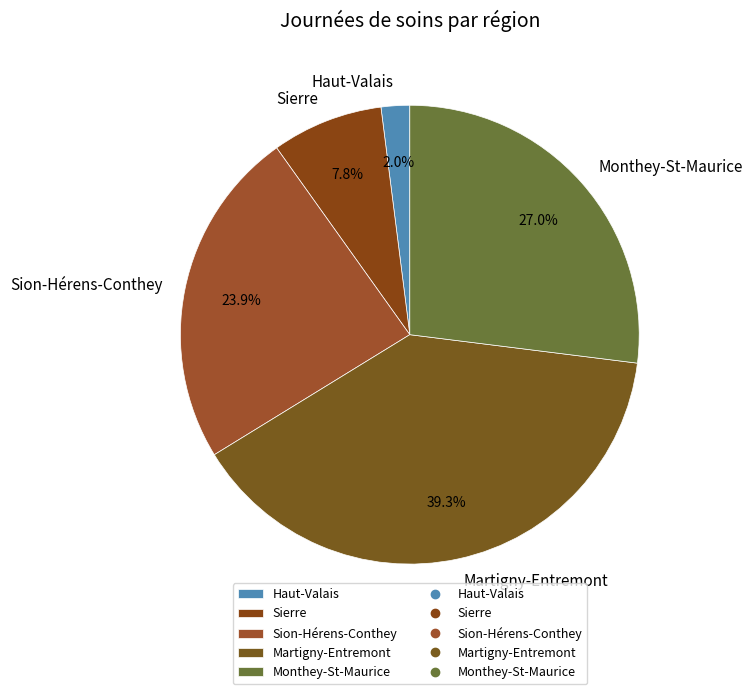

Count the number of slices in the pie.

5